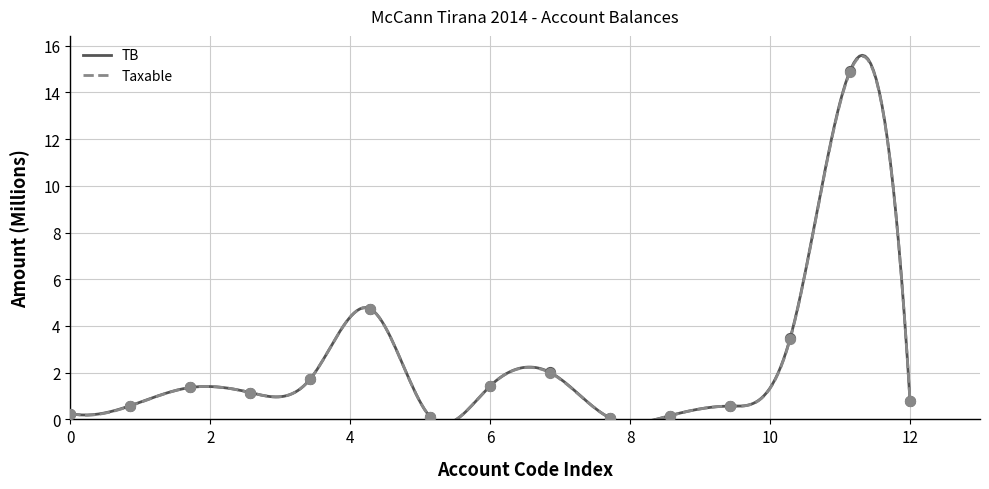

Which series contains the highest Y value?

TB